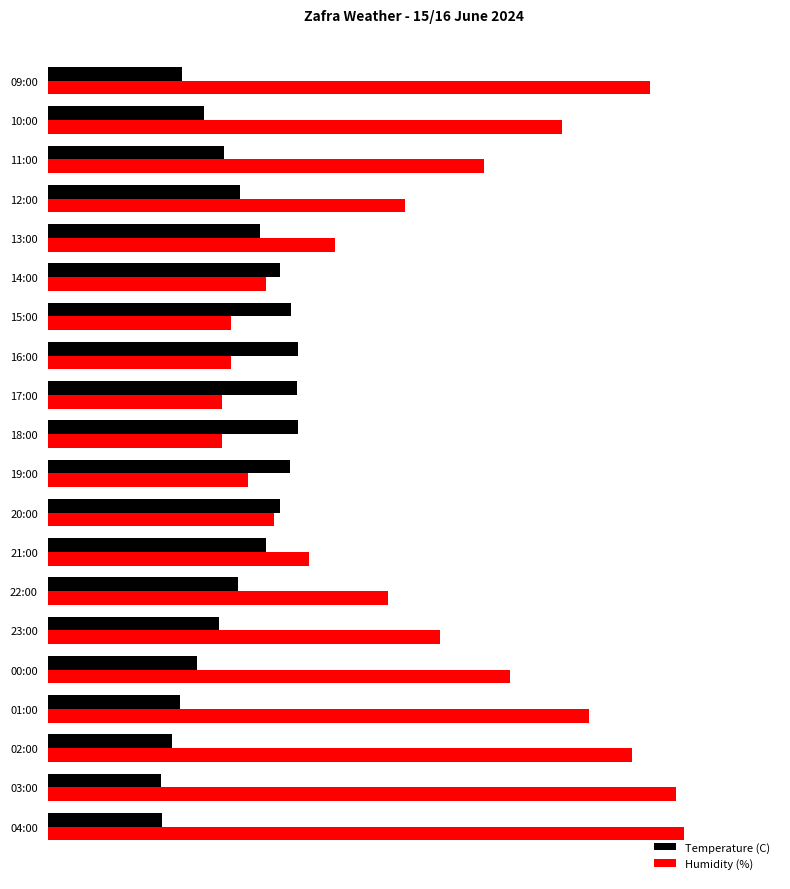

Where does the Temperature (C) series first go above 22?

21:00